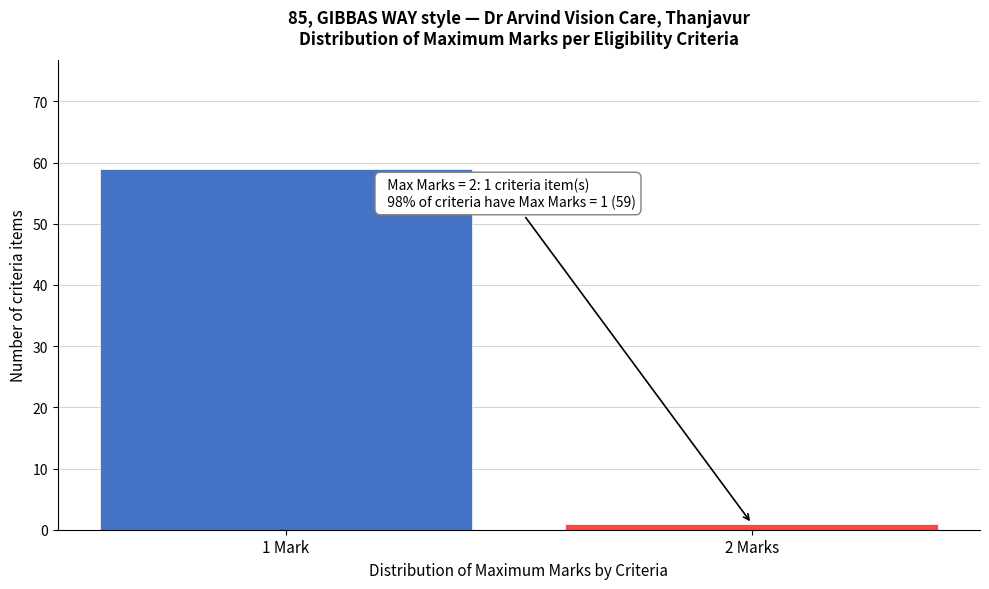

Reading right to left, list all the values displayed in this chart.

1	59